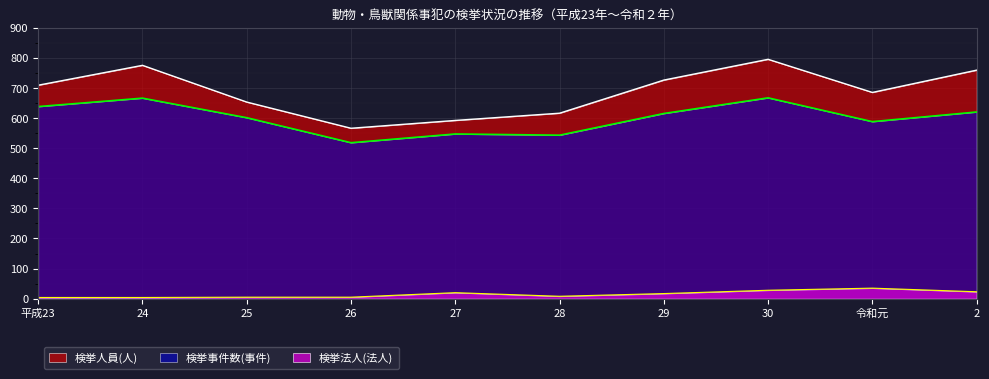

What is the average value of the 検挙人員(人) series?

688